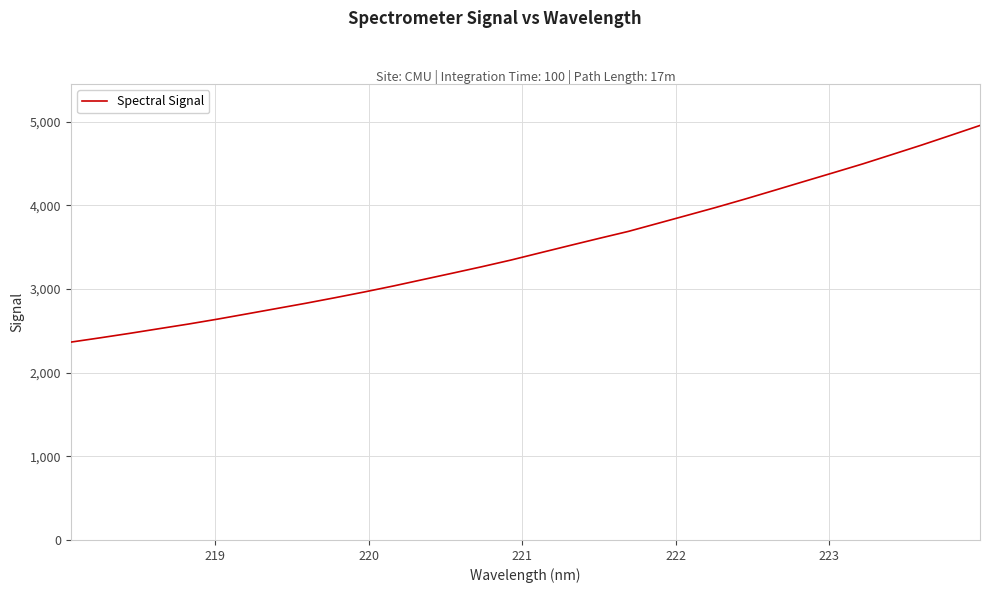

What is the greatest value displayed?

4953.0